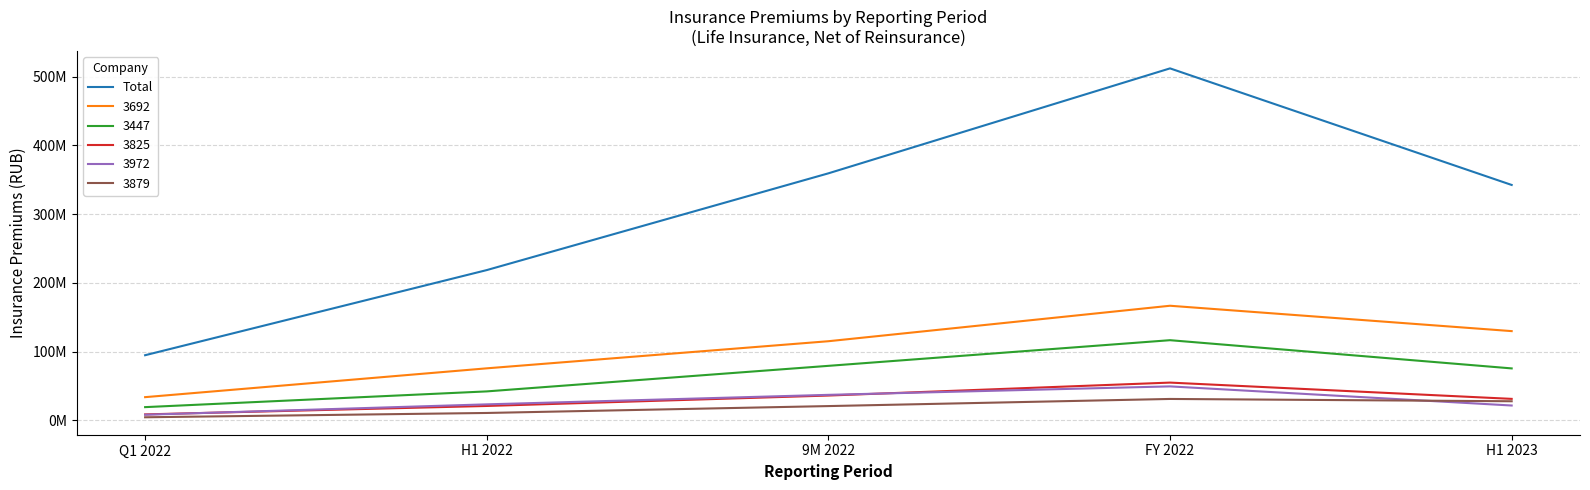

What position from the right is Q1 2022?

5